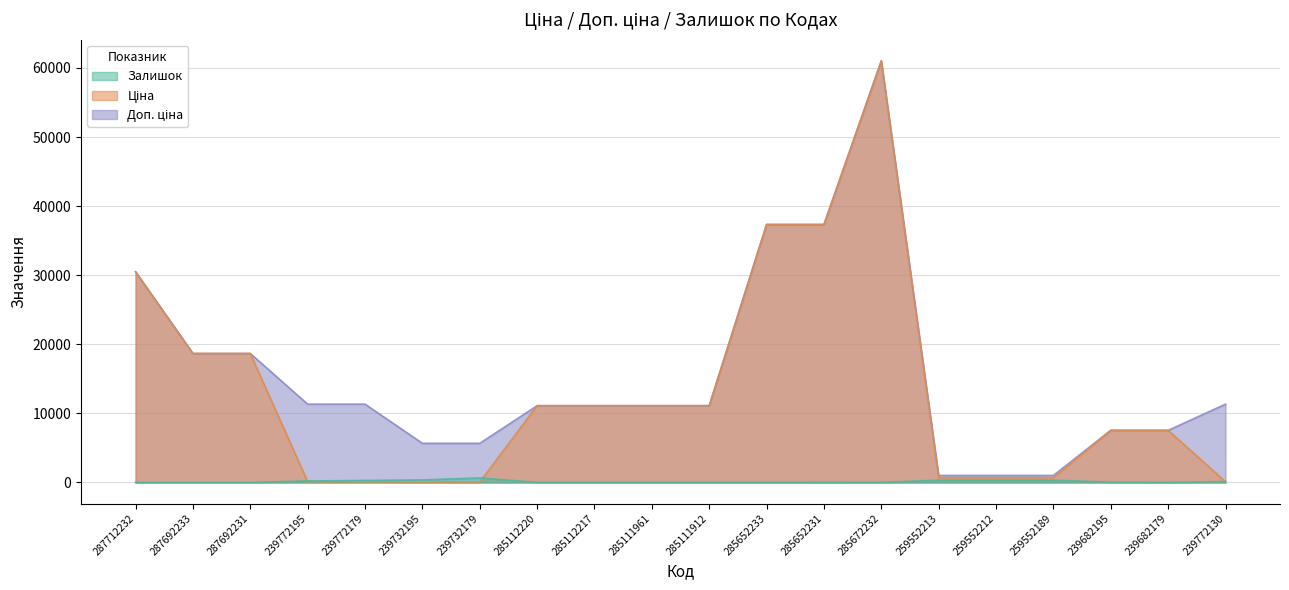

True or false: Залишок and Доп. ціна intersect in this chart.

False